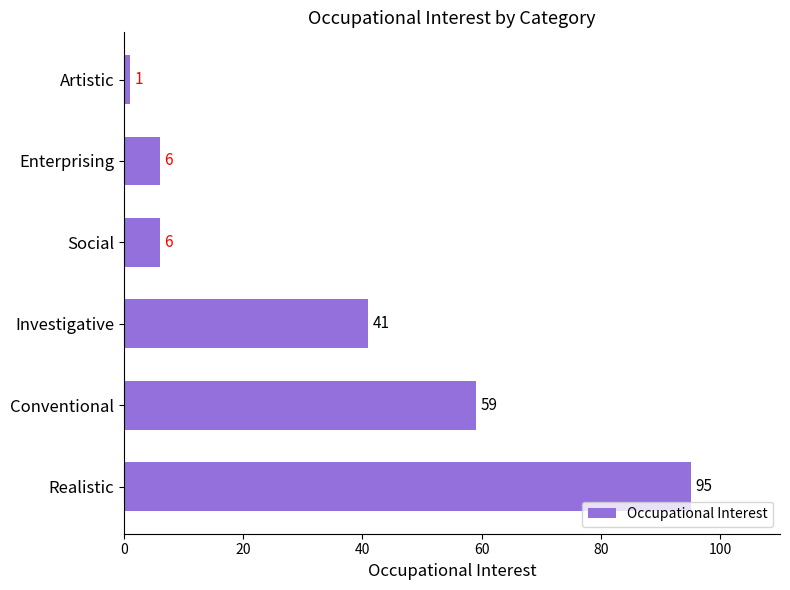

Approximately how many times larger is the value at Enterprising compared to Artistic?

6.0